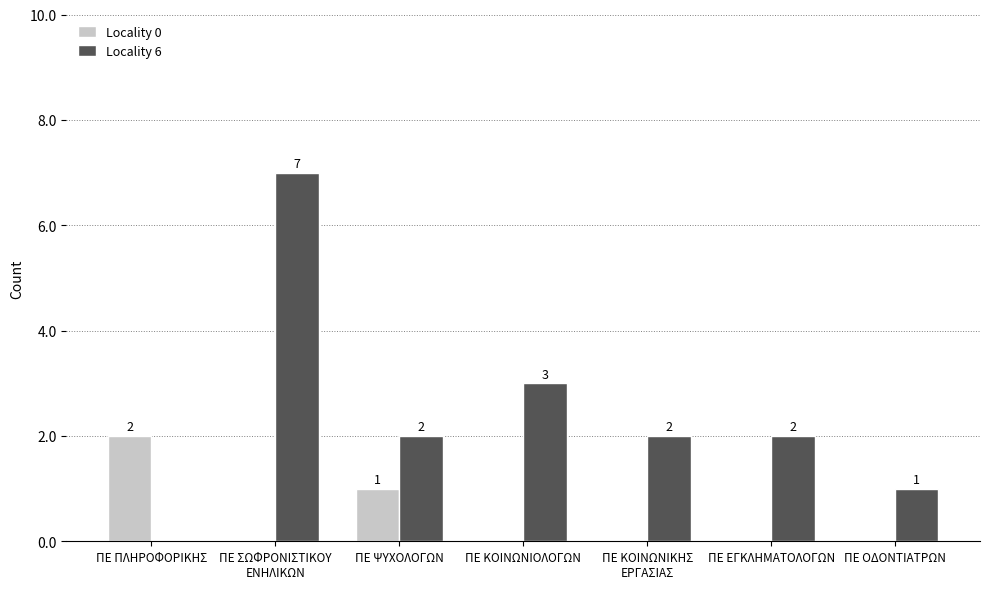

At which label is Locality 0 closest to 1?

ΠΕ ΨΥΧΟΛΟΓΩΝ